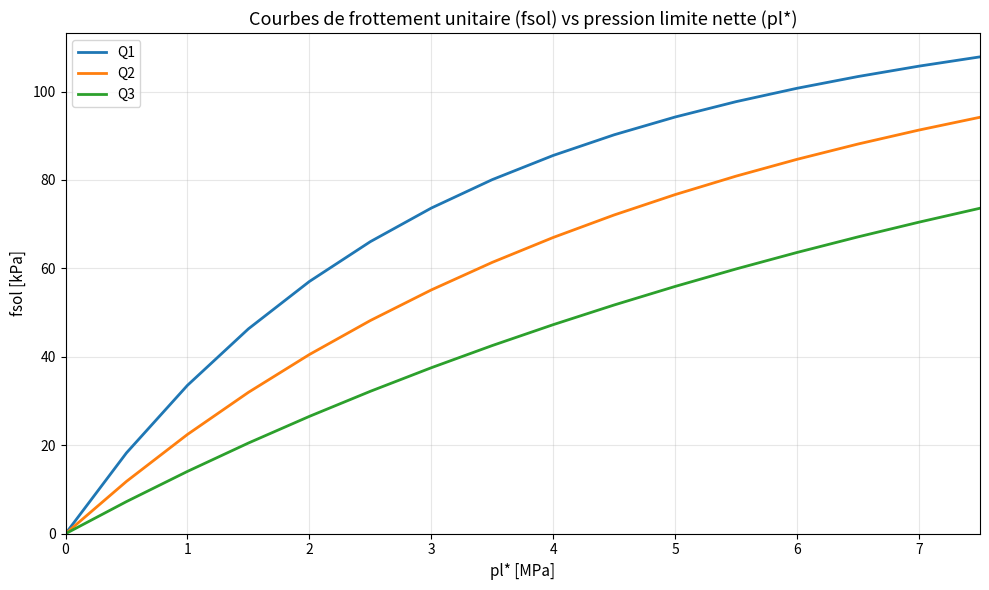

What are all the series names shown in the legend?

Q1, Q2, Q3